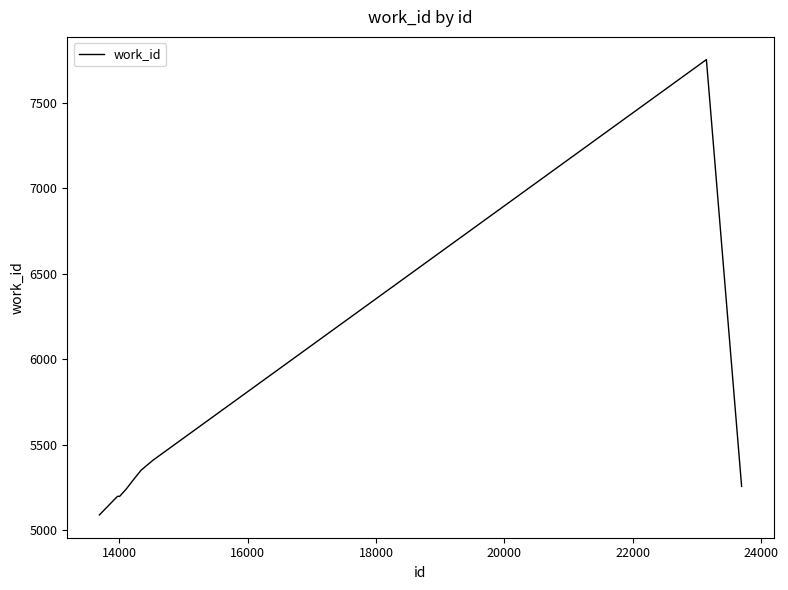

Is this an area chart (filled region under the line)?

No